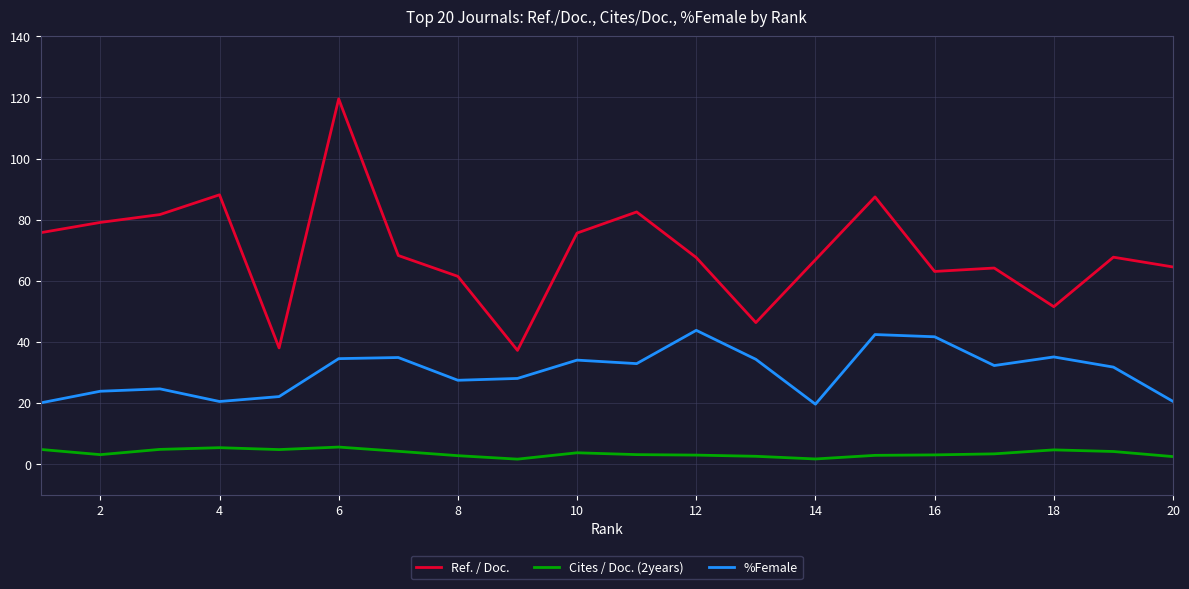

Which series has the largest total across all categories?

Ref. / Doc.